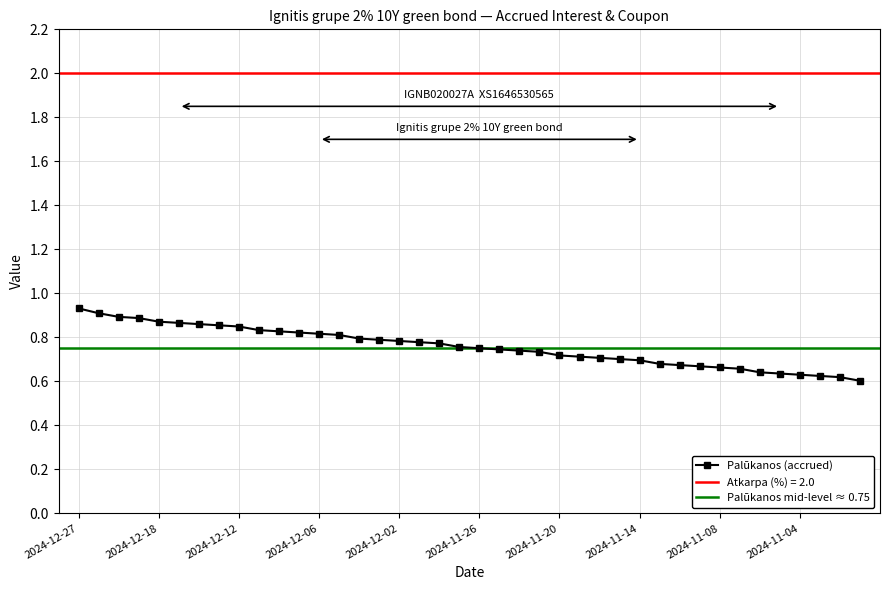

At which category does the chart reach its peak across all series?

2024-12-27